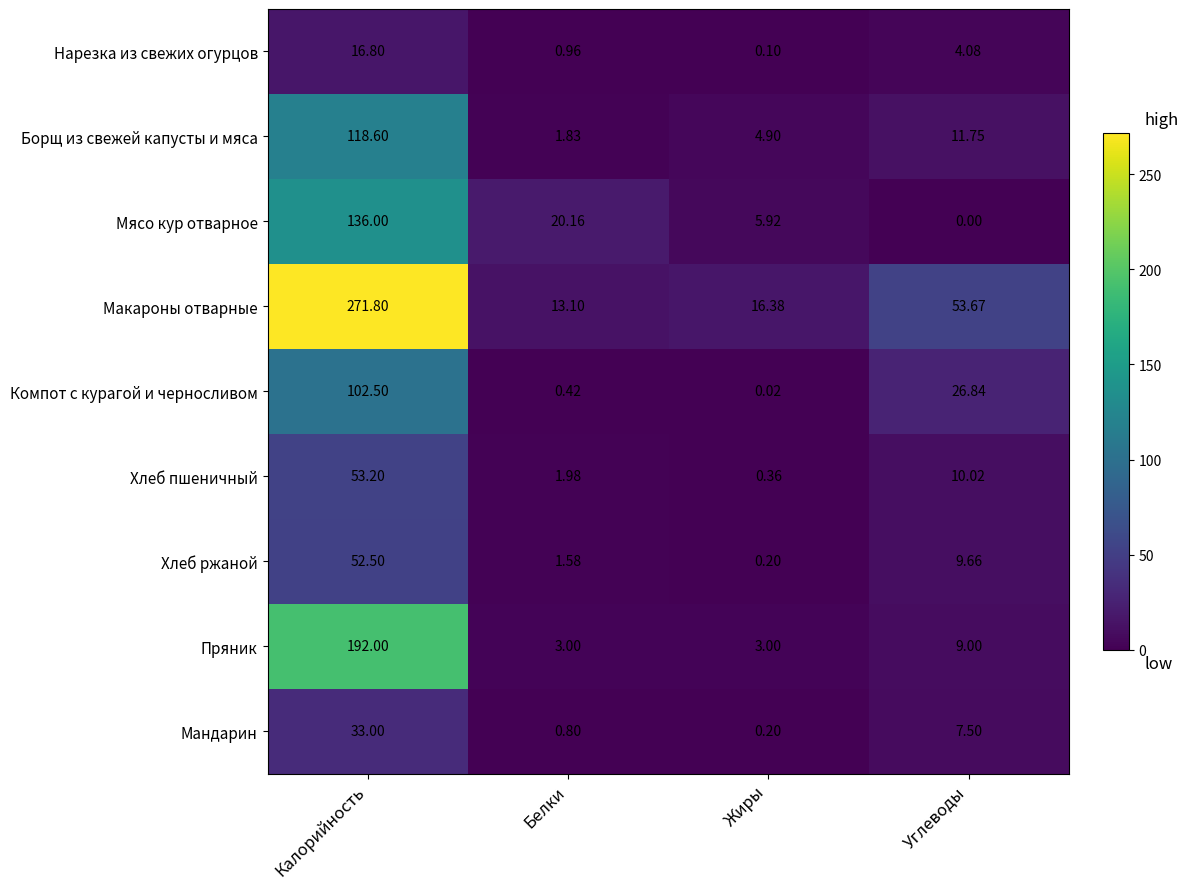

Rank the series at Белки from highest to lowest value.

Мясо кур отварное, Макароны отварные, Пряник, Хлеб пшеничный, Борщ из свежей капусты и мяса, Хлеб ржаной, Нарезка из свежих огурцов, Мандарин, Компот с курагой и черносливом